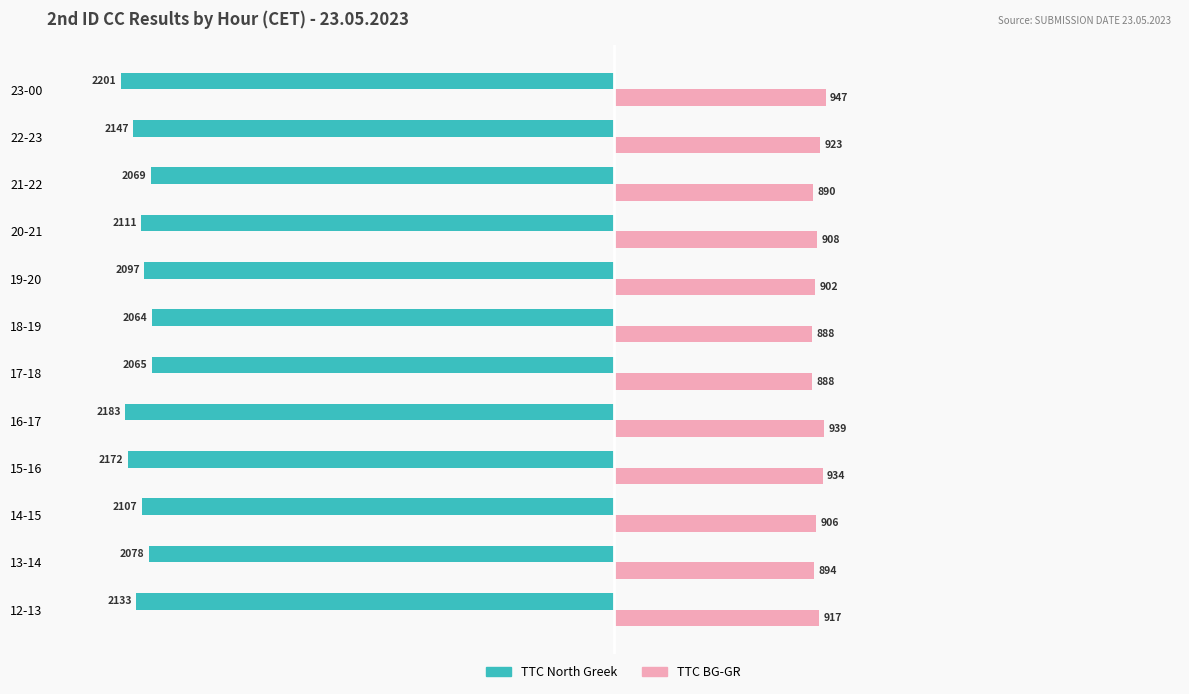

What is the difference between the maximum and minimum values in the TTC North Greek series?

137